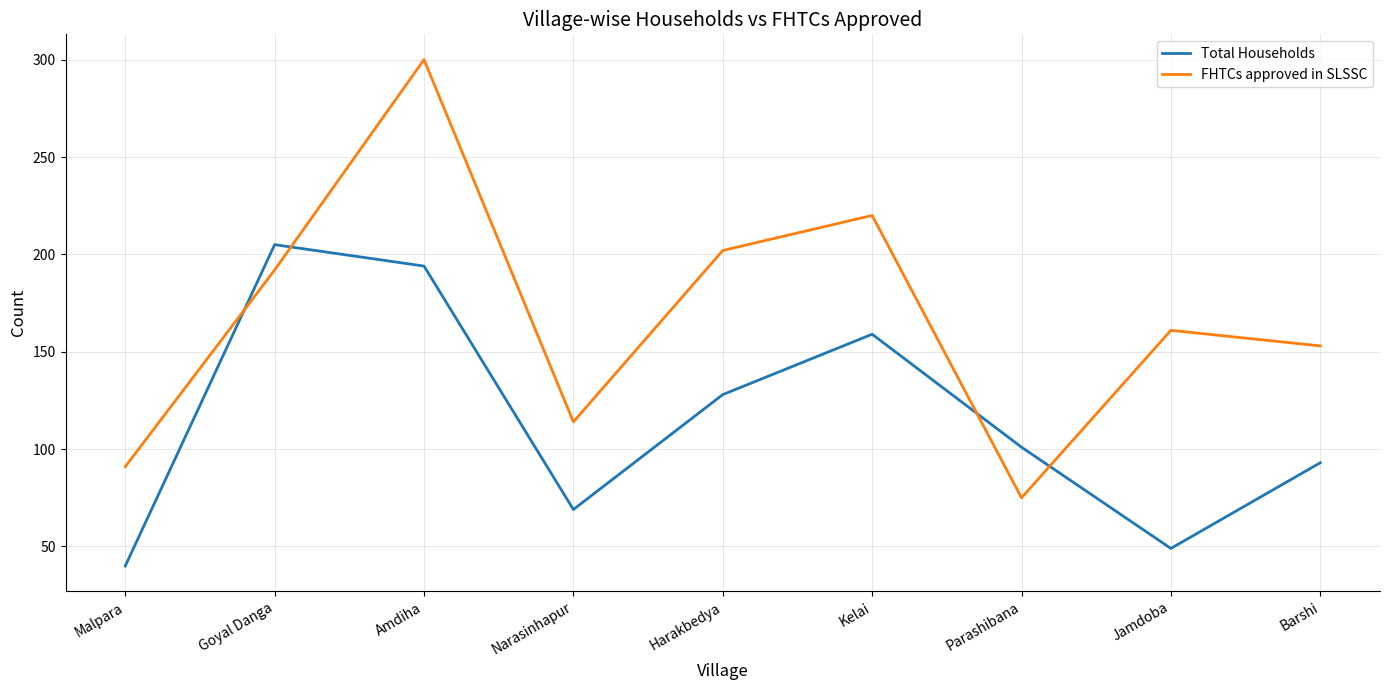

Is the value of Total Households at Parashibana greater than the value of FHTCs approved in SLSSC at Jamdoba?

No